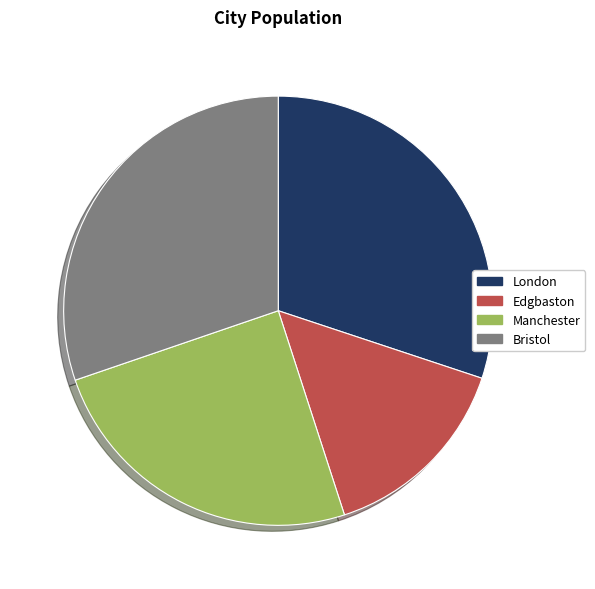

Is it true that Manchester is 25% of the pie?

True